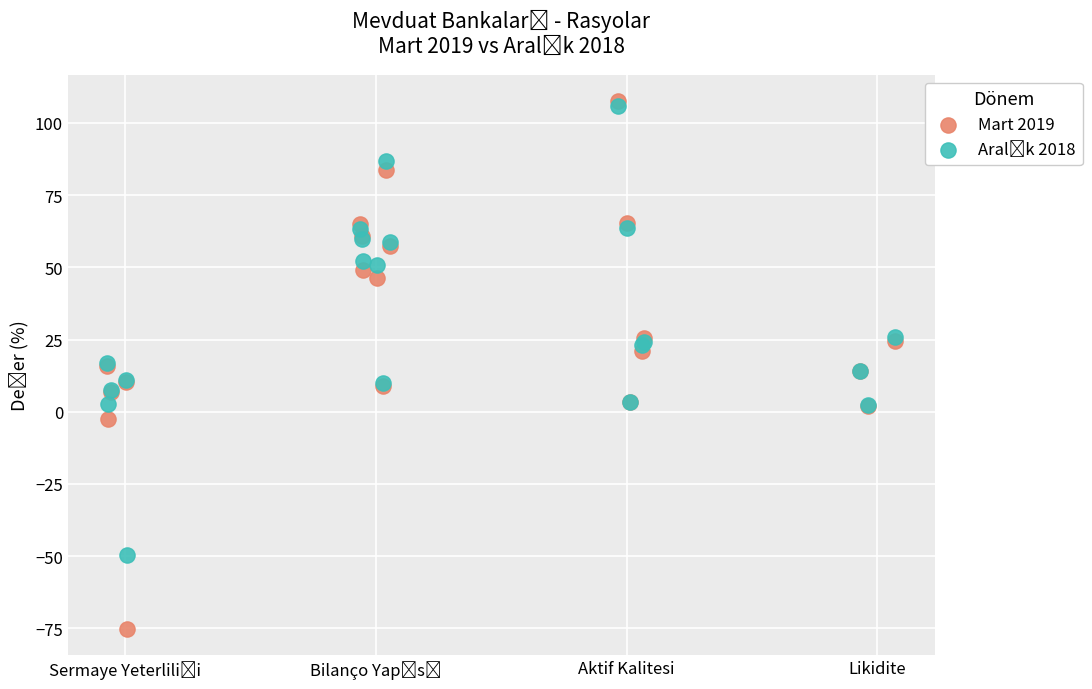

Which series reaches the minimum Y coordinate?

Mart 2019